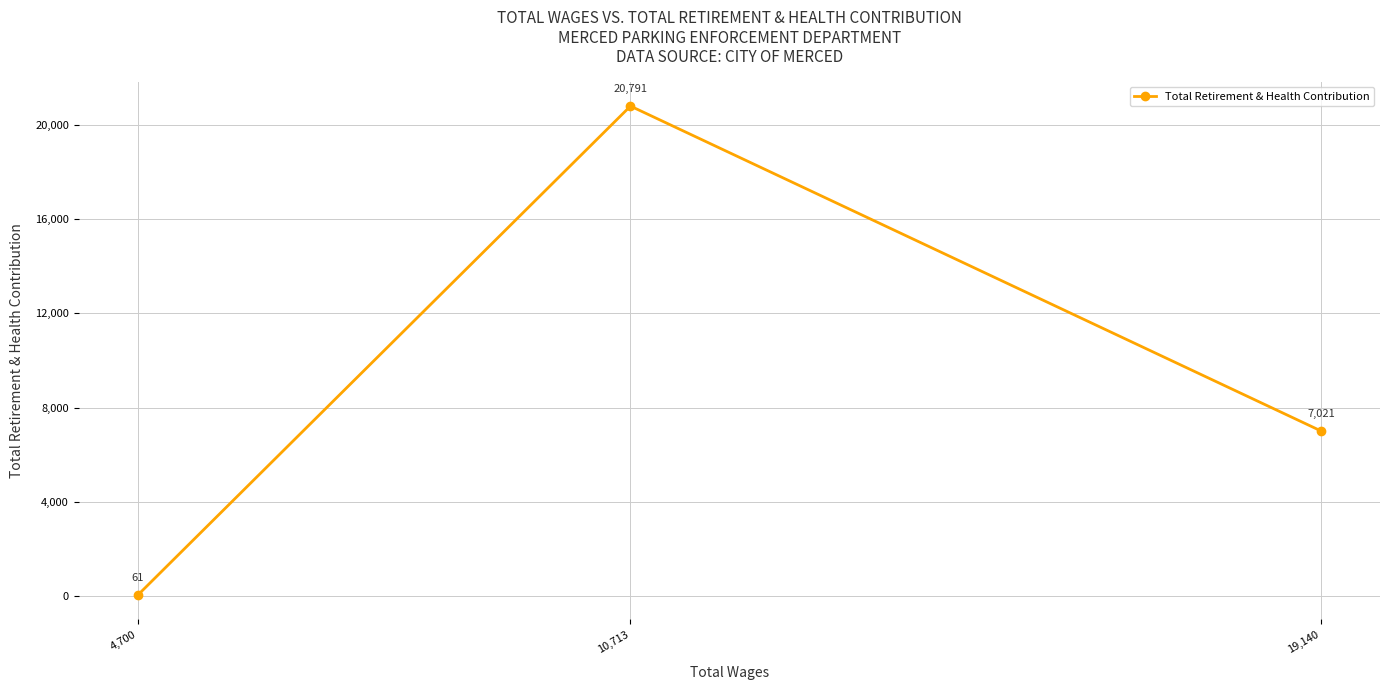

What position from the right is 19,140?

1